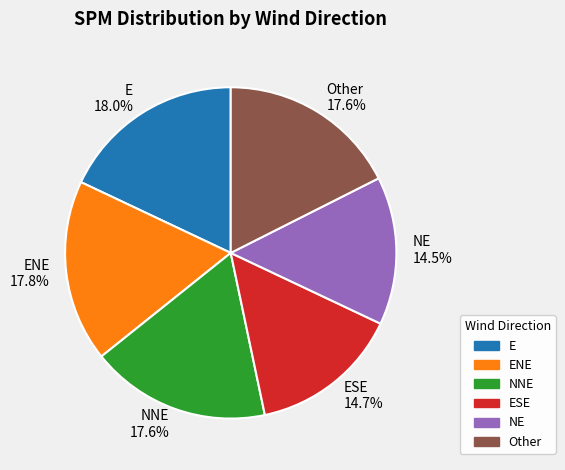

What is the ratio of the value at E to the value at ENE?

1.0